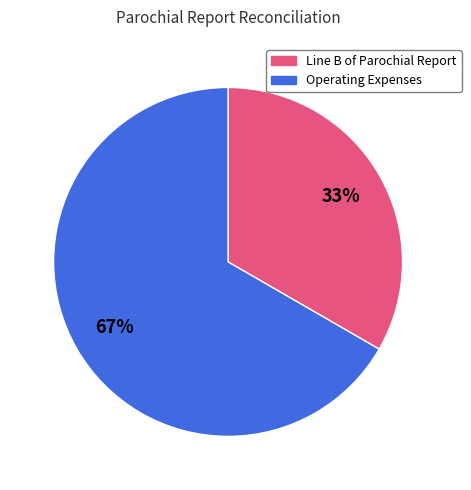

How many slices are in this pie chart?

2